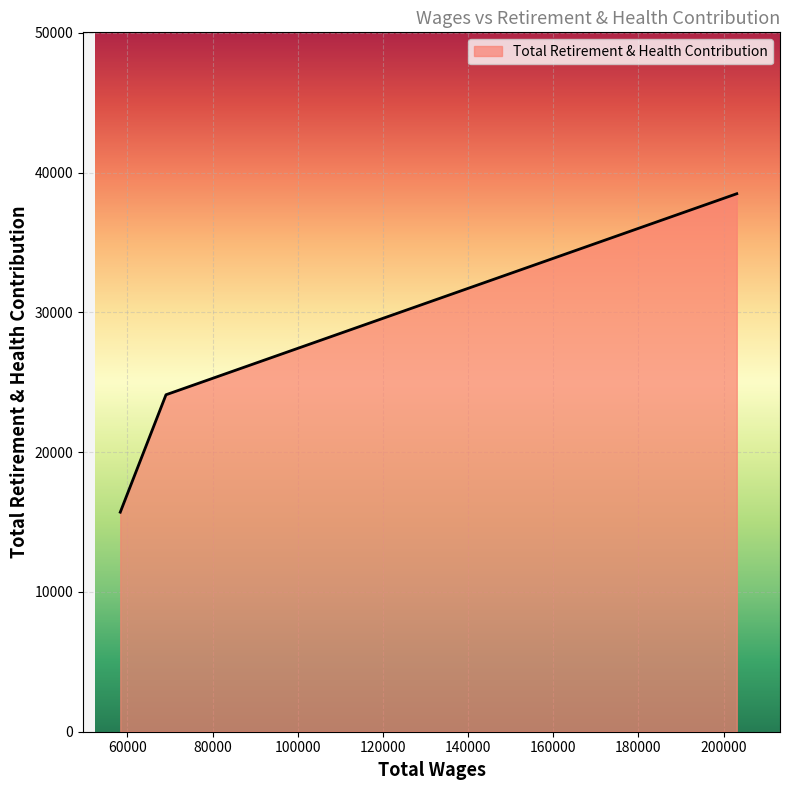

What is the difference between the second highest and minimum values?

8402